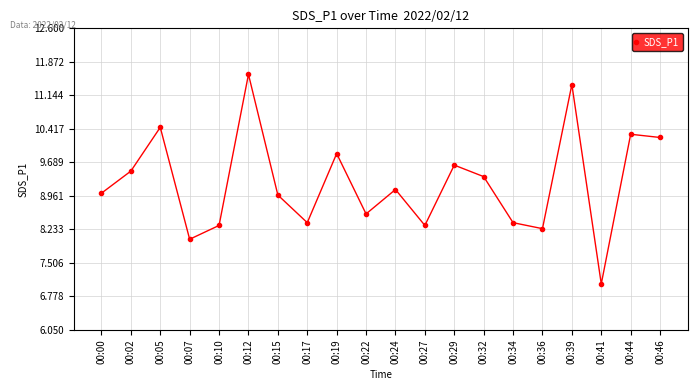

What is the approximate value at 00:12?

11.6